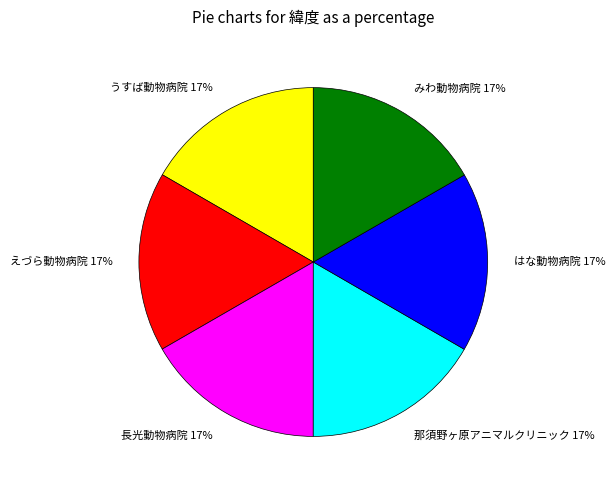

Approximately how many times larger is the value at みわ動物病院 compared to 那須野ヶ原アニマルクリニック?

1.0